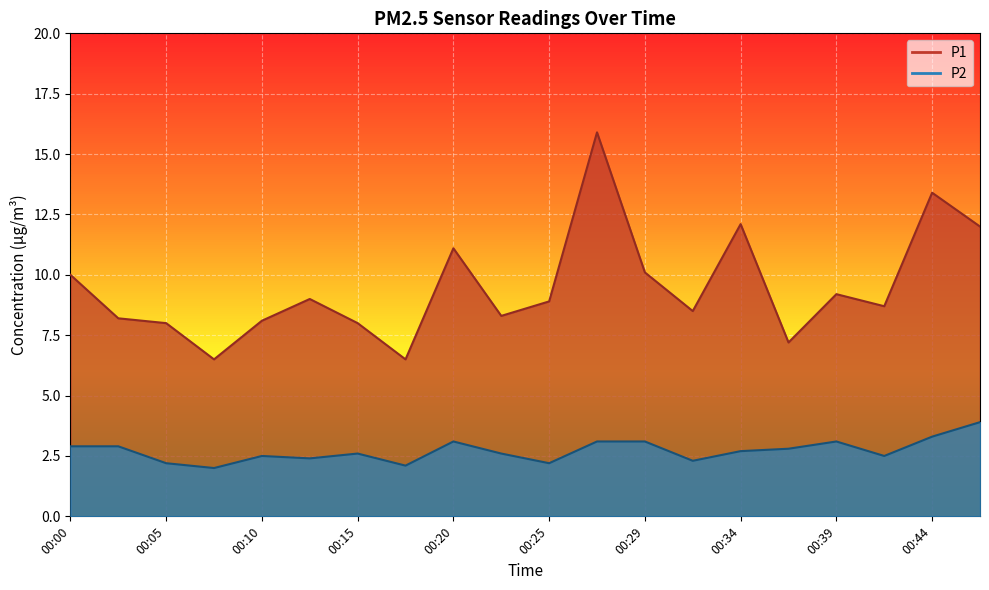

Which has a higher value, 00:00 or 00:37?

00:00